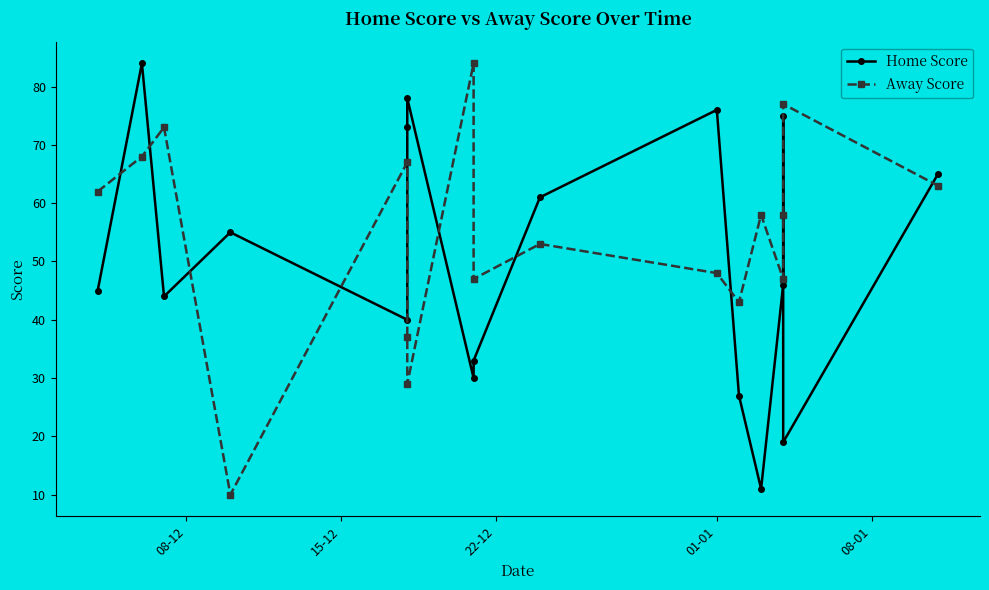

Which series ends up on top after the final intersection of Away Score and Home Score?

Home Score